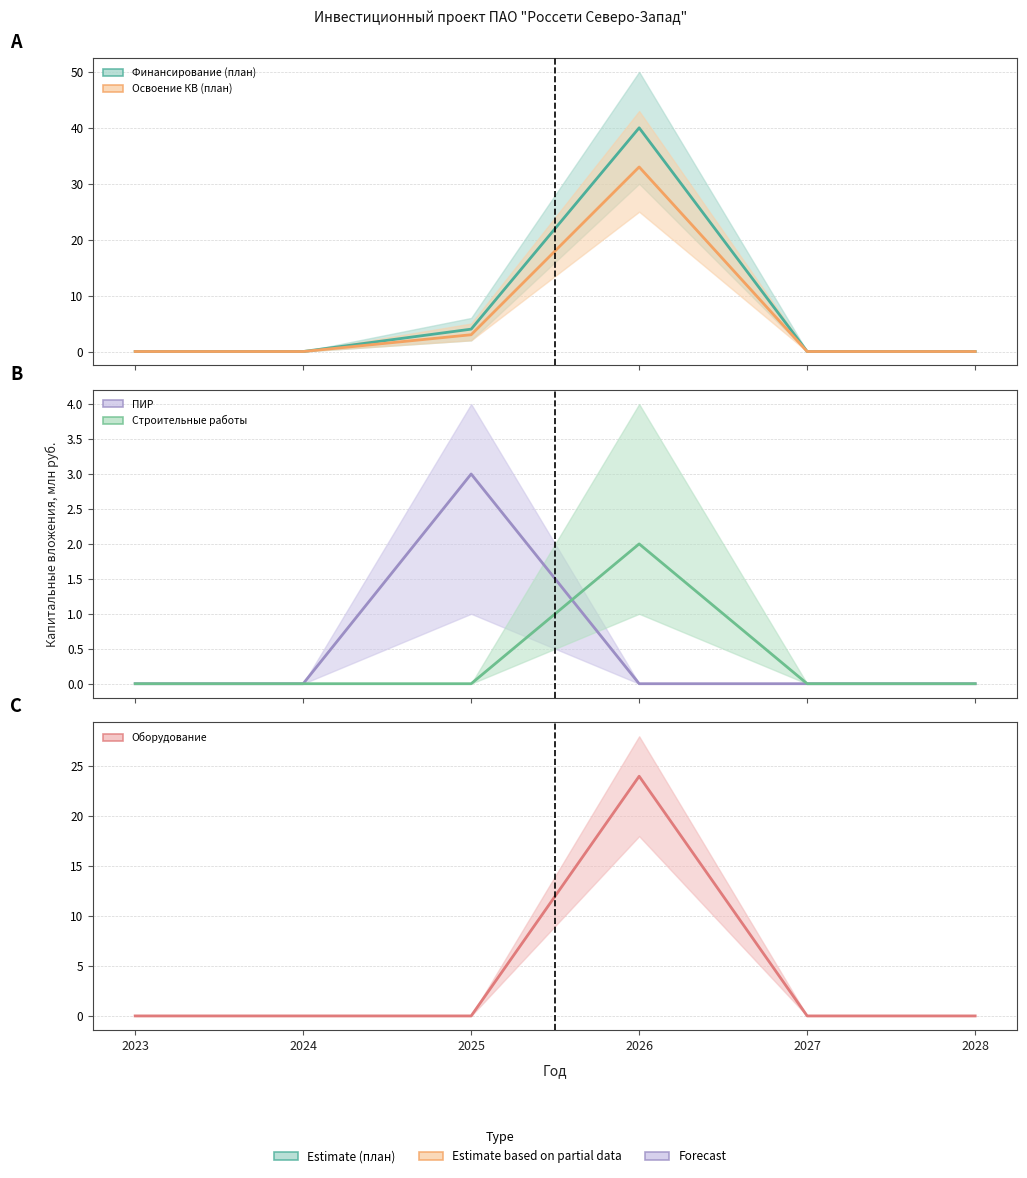

Between 2024 and 2028, which is larger?

2024